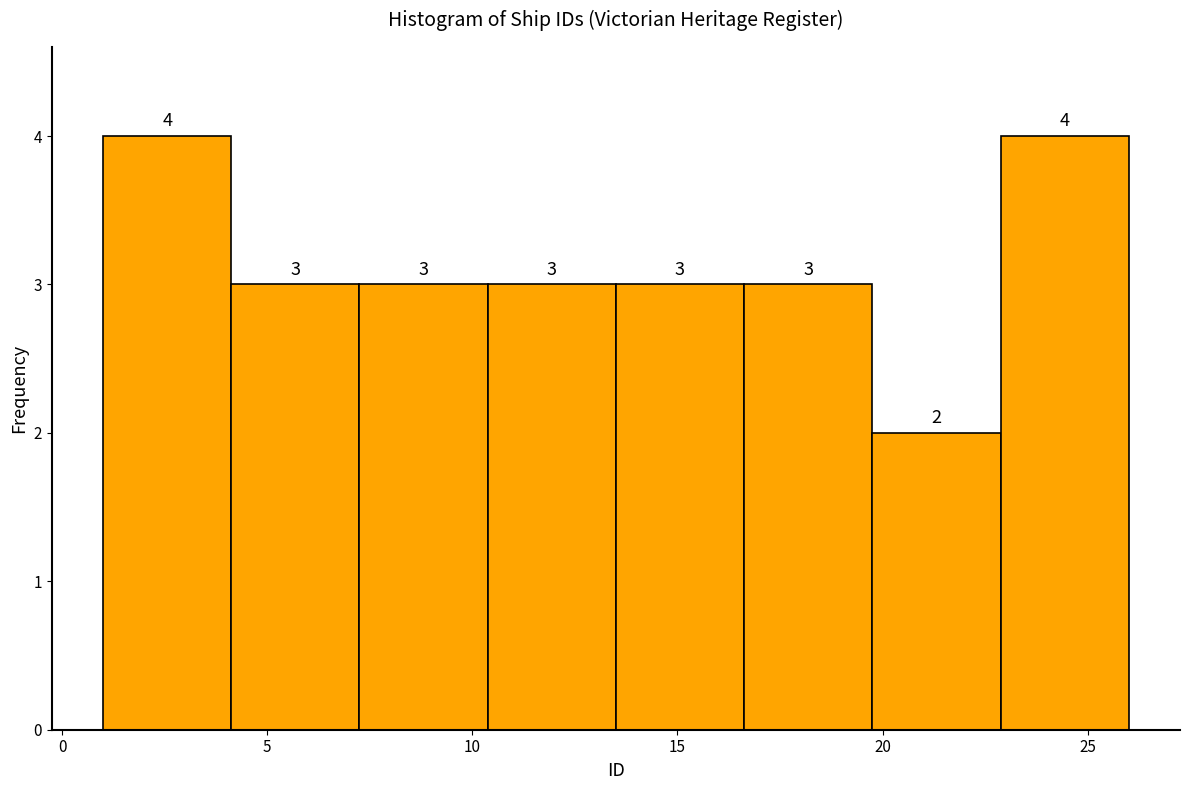

How tall is the bar that spans 4.0 to 7.5 on the x-axis? The bar edges are not printed on the chart, so give them approximately, as read against the axis.

3